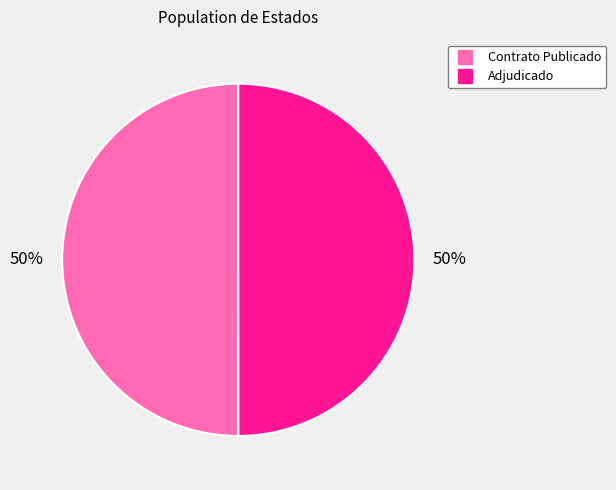

To the nearest percent, what is the average slice percentage?

50%